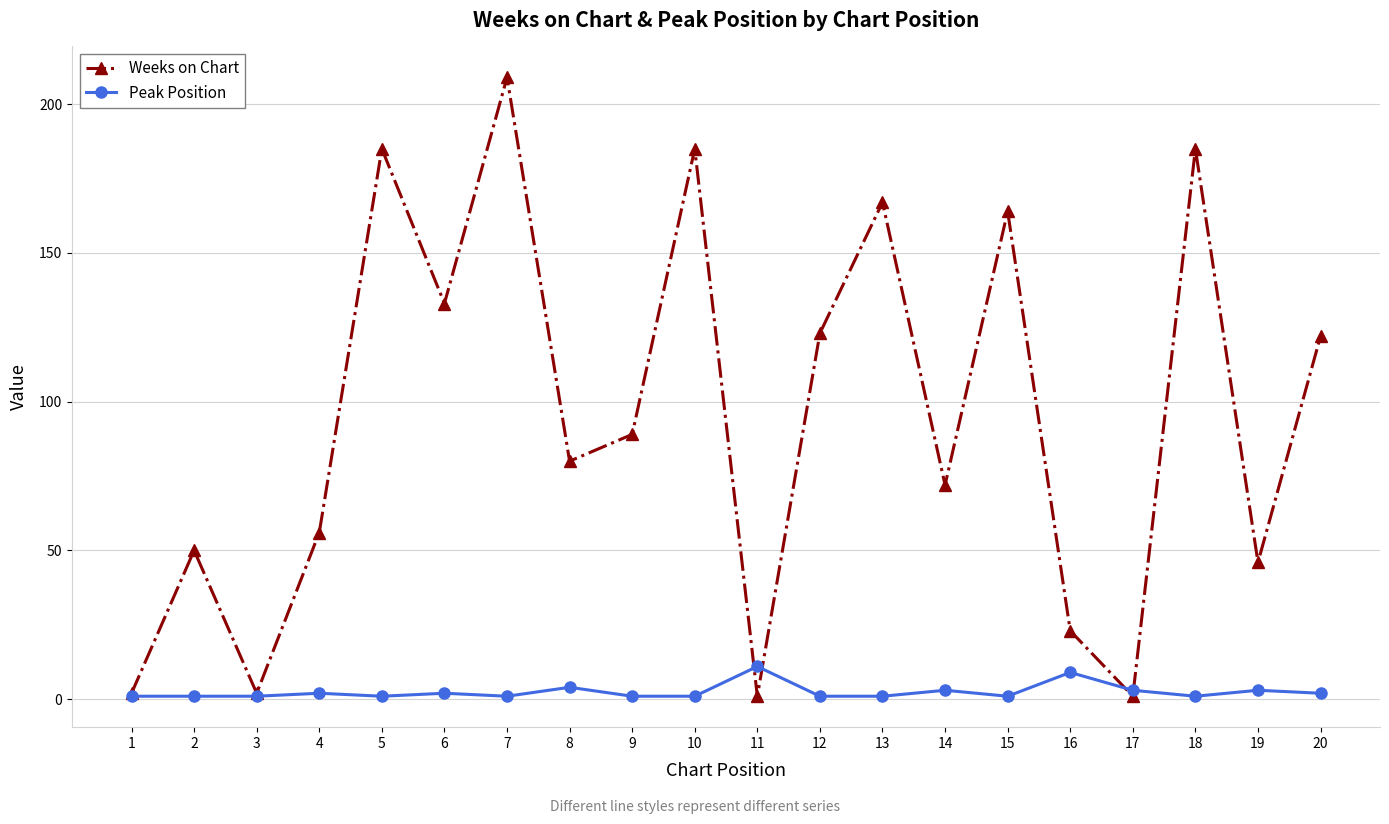

Is it true that Peak Position equals 1 at 10?

True